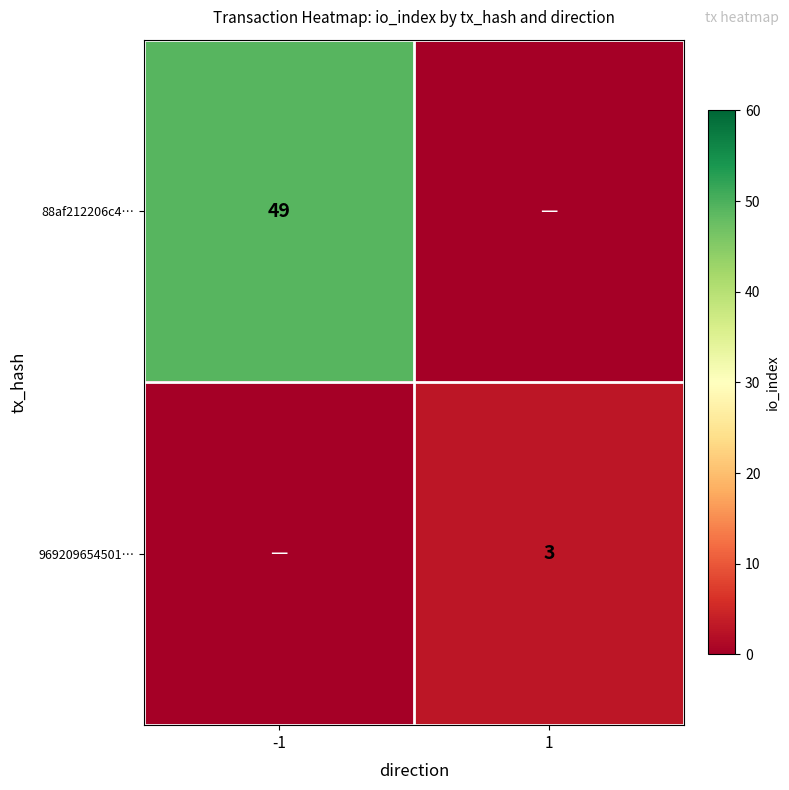

The value of 88af212206c4… at -1 is 49. True or false?

True